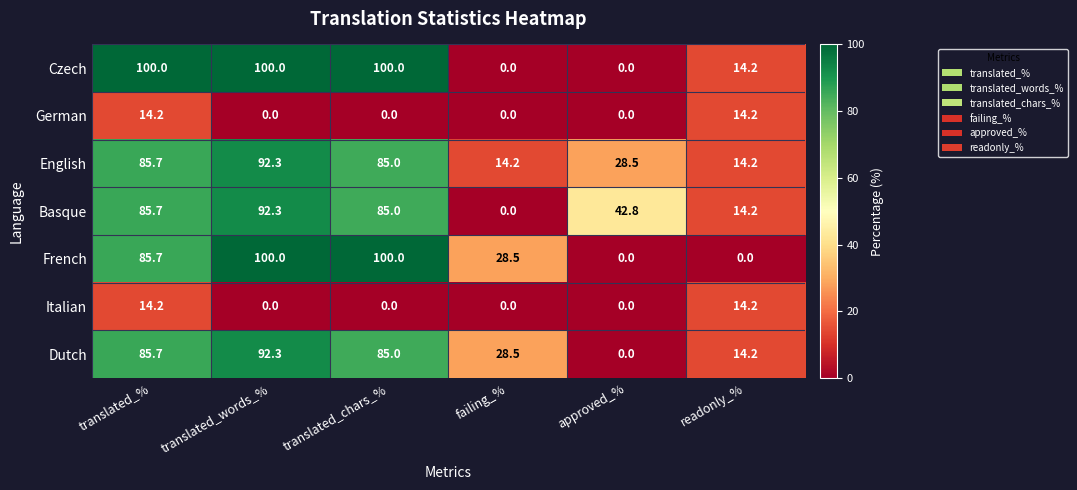

How many data points in English are less than 85?

3